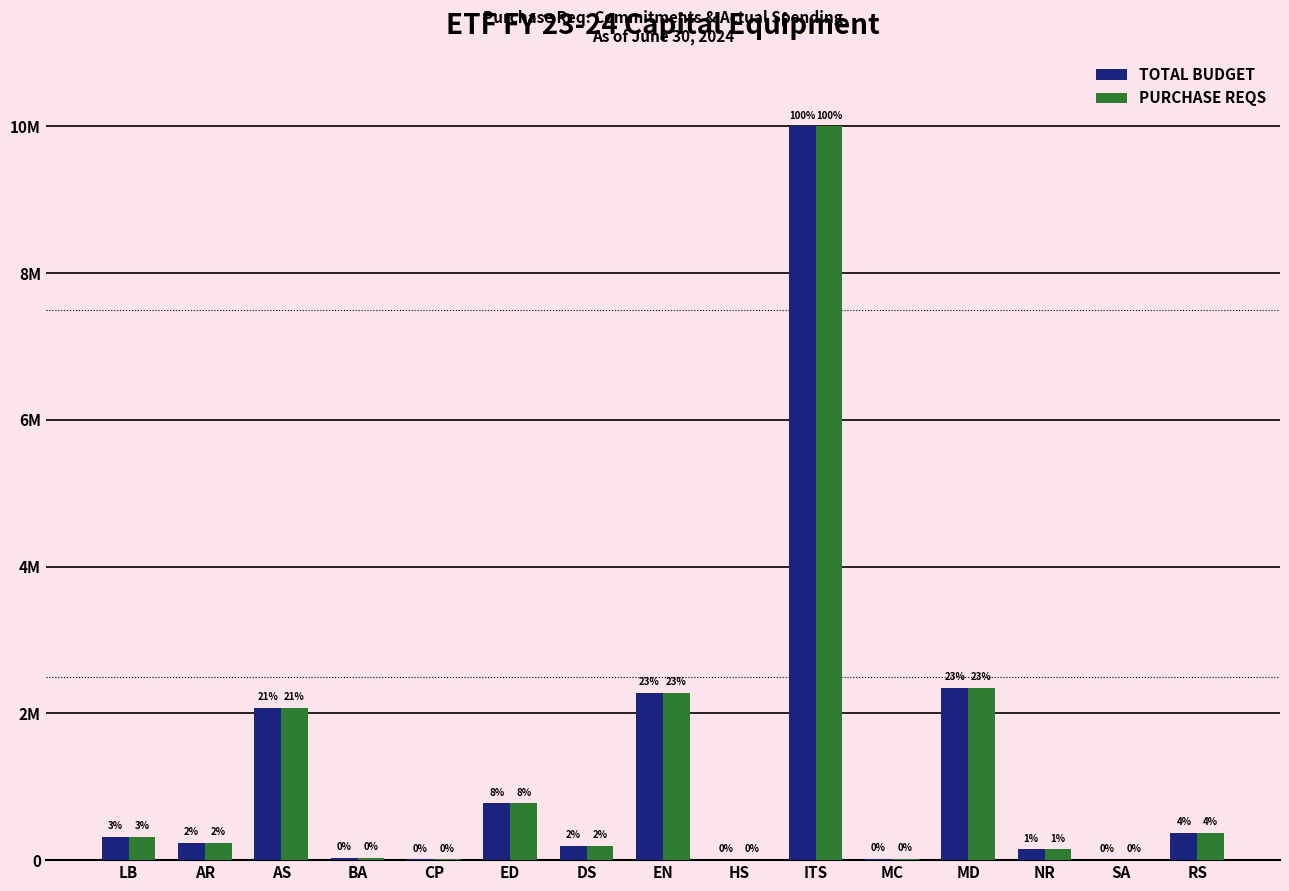

Which series has the largest total across all categories?

TOTAL BUDGET